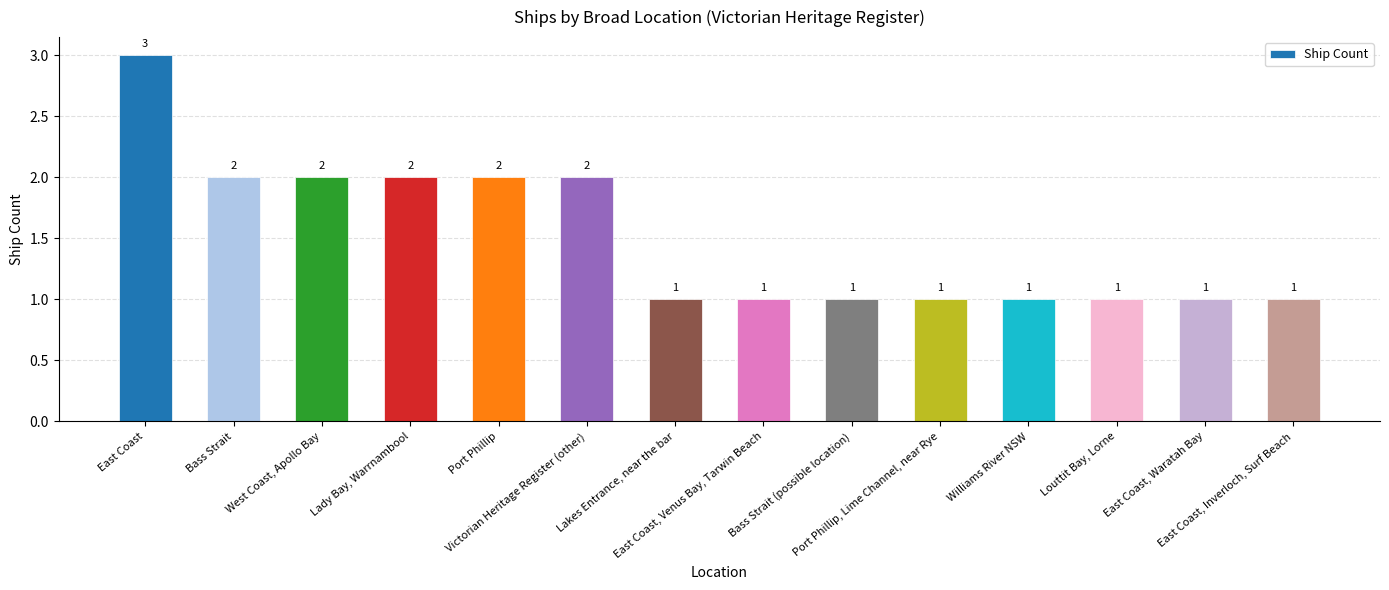

Count the number of categories in the chart.

14